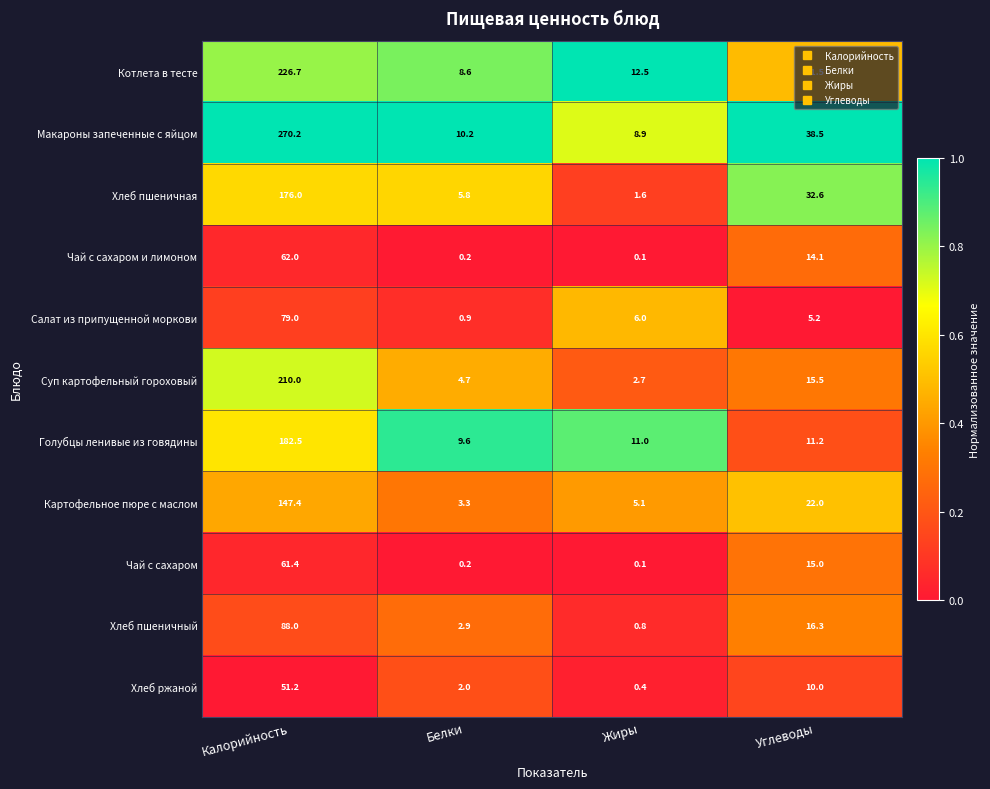

Which series has the largest range (max minus min)?

Макароны запеченные с яйцом